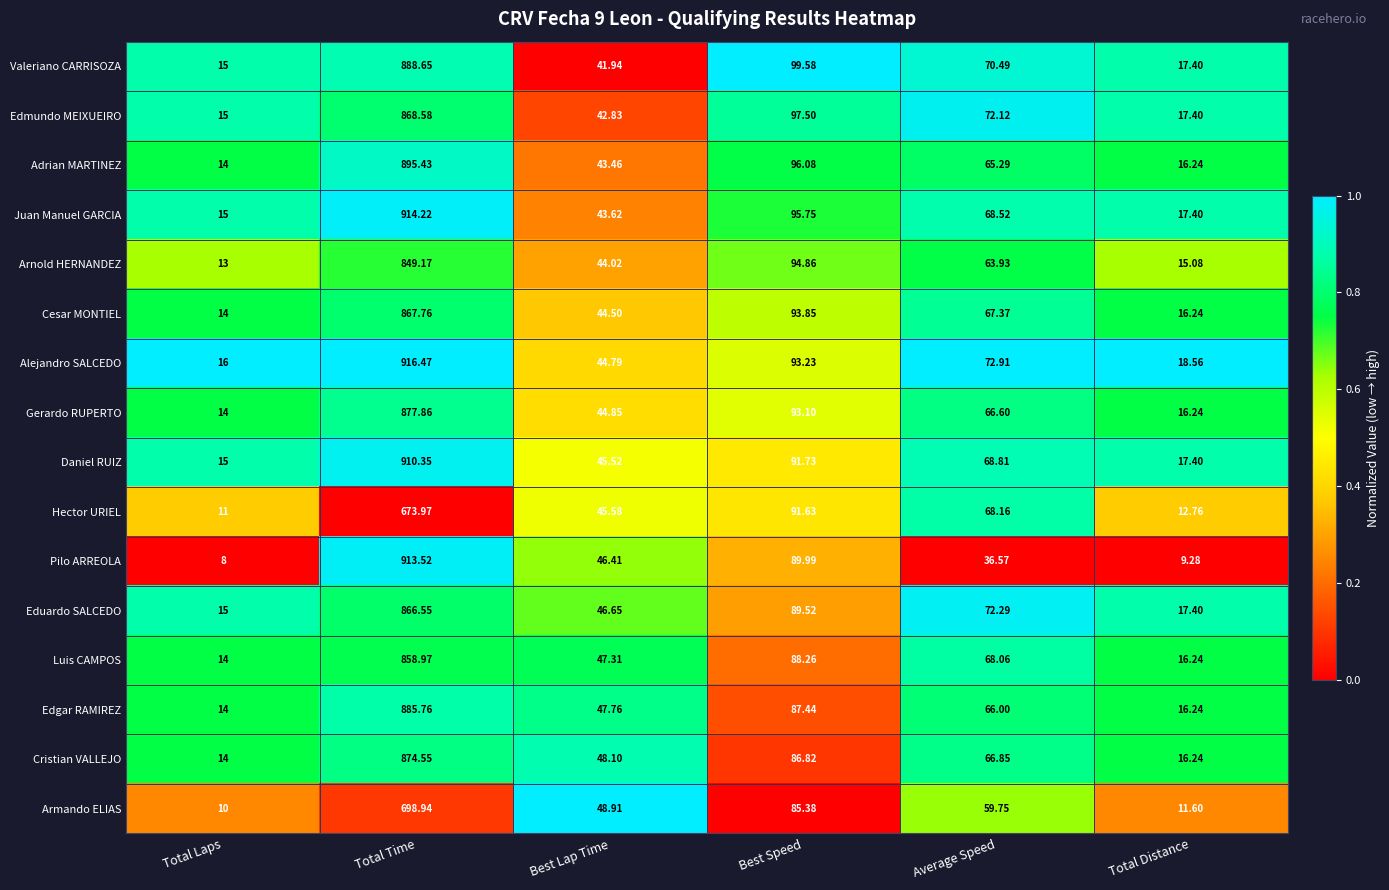

Where is Edmundo MEIXUEIRO nearest to the value 441?

Best Speed